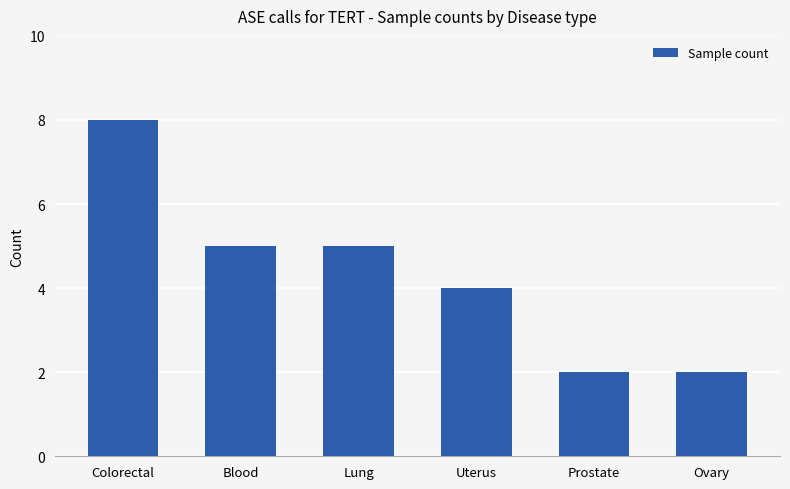

Reading left to right, transcribe all the data shown in this chart.

Colorectal=8	Blood=5	Lung=5	Uterus=4	Prostate=2	Ovary=2